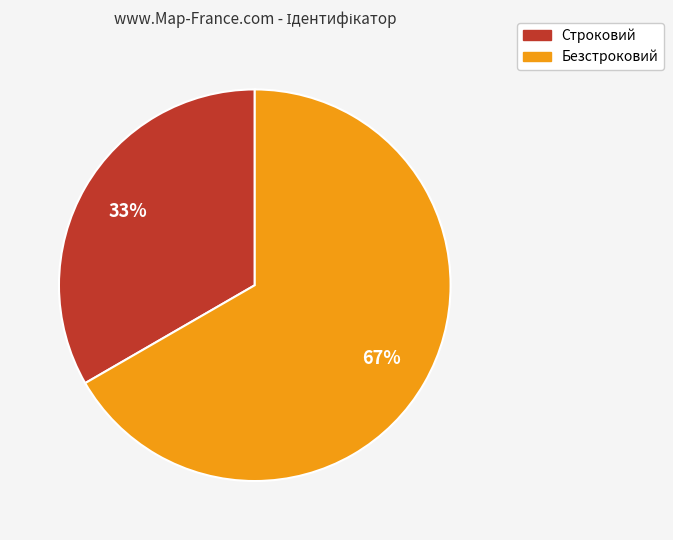

Is it true that Строковий is 46% of the pie?

False